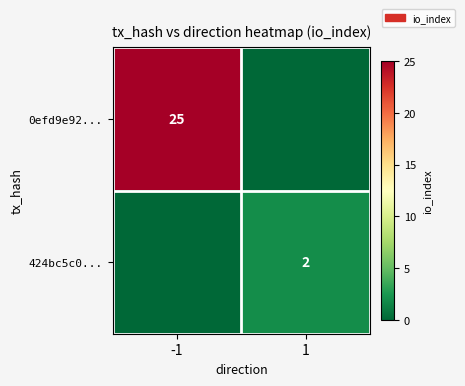

True or false: 424bc5c0... has a value of 2 at 1.

True